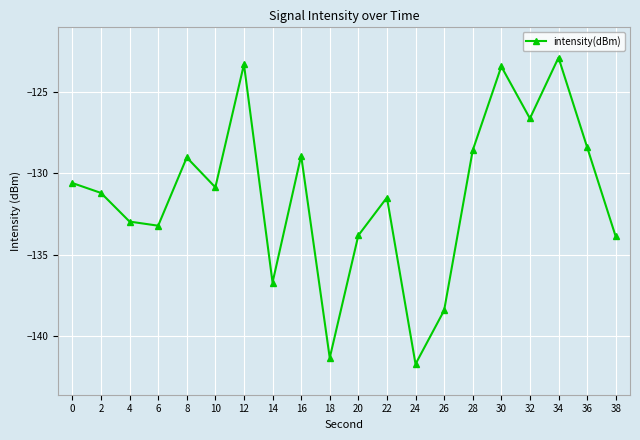

How many lines are shown in the chart?

1